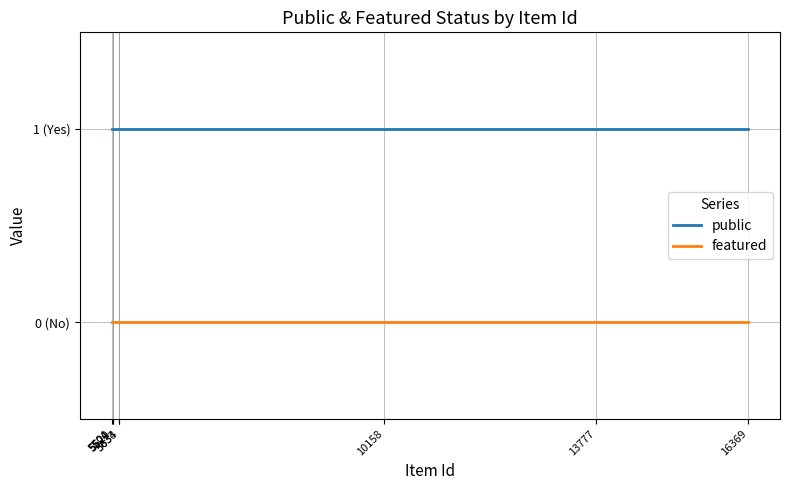

Between 5633 and 5521, which is larger?

5633